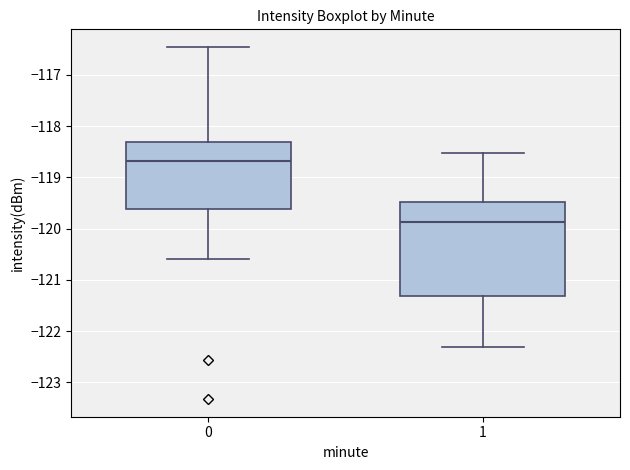

Which box's median line is the lowest?

1